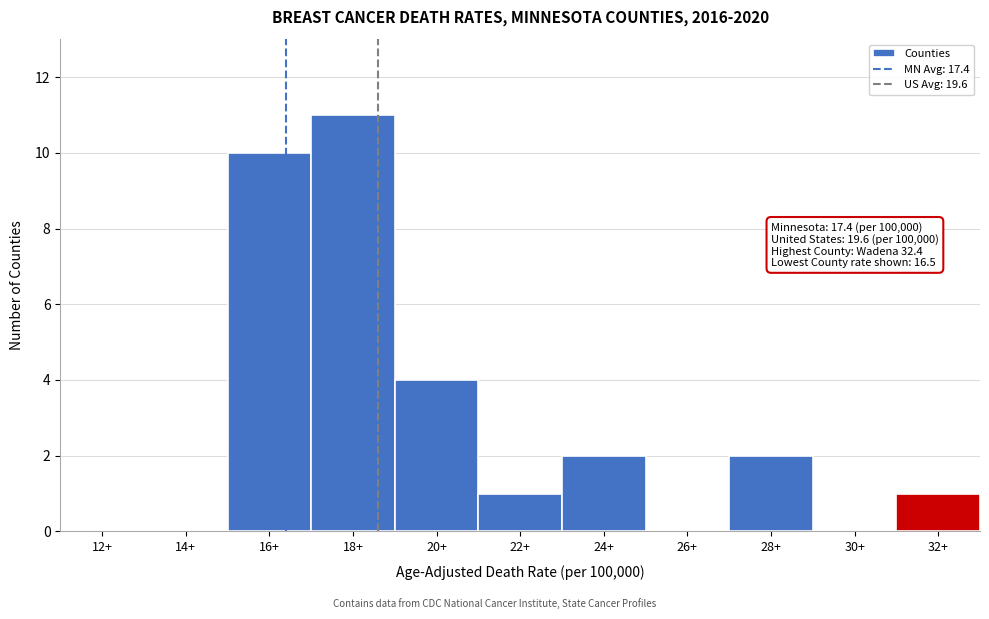

Reading left to right, extract all data points from this chart.

12+=0	14+=0	16+=10	18+=11	20+=4	22+=1	24+=2	26+=0	28+=2	30+=0	32+=1